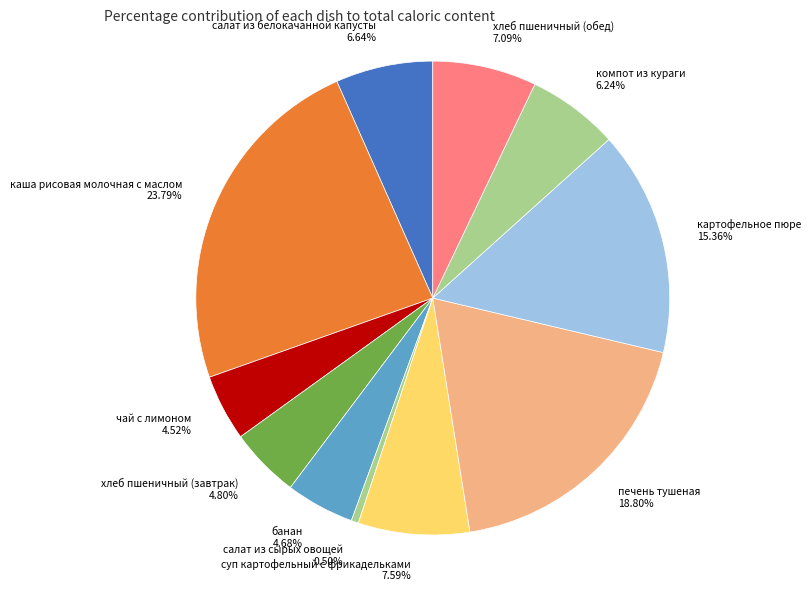

Which category has the smallest portion of the pie?

салат из сырых овощей